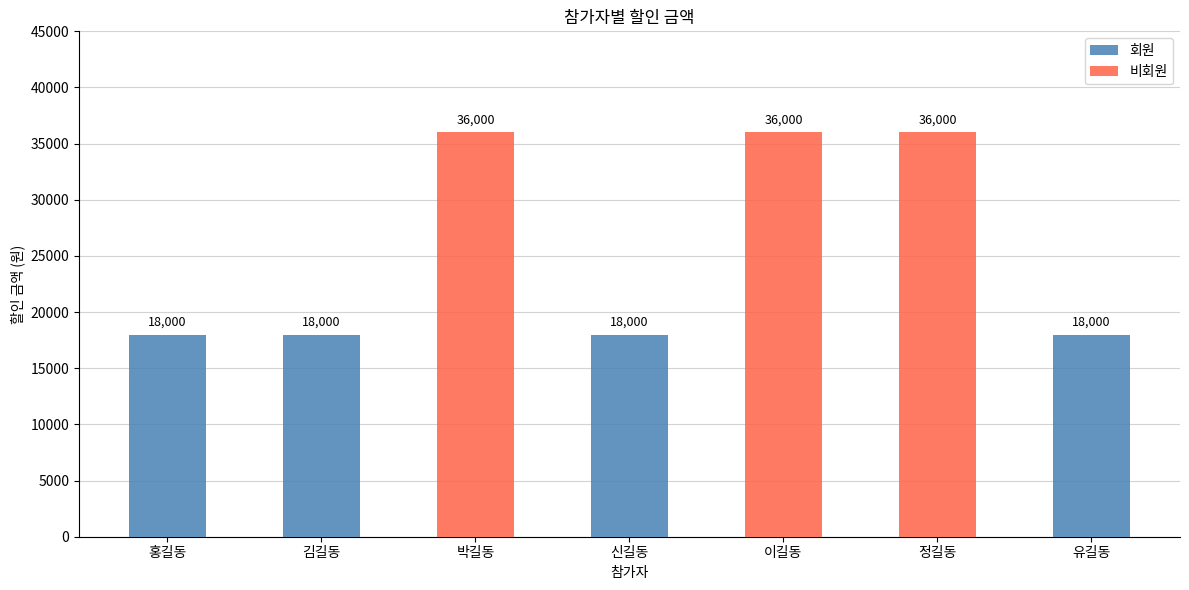

At which category is the sum across all series the highest?

박길동